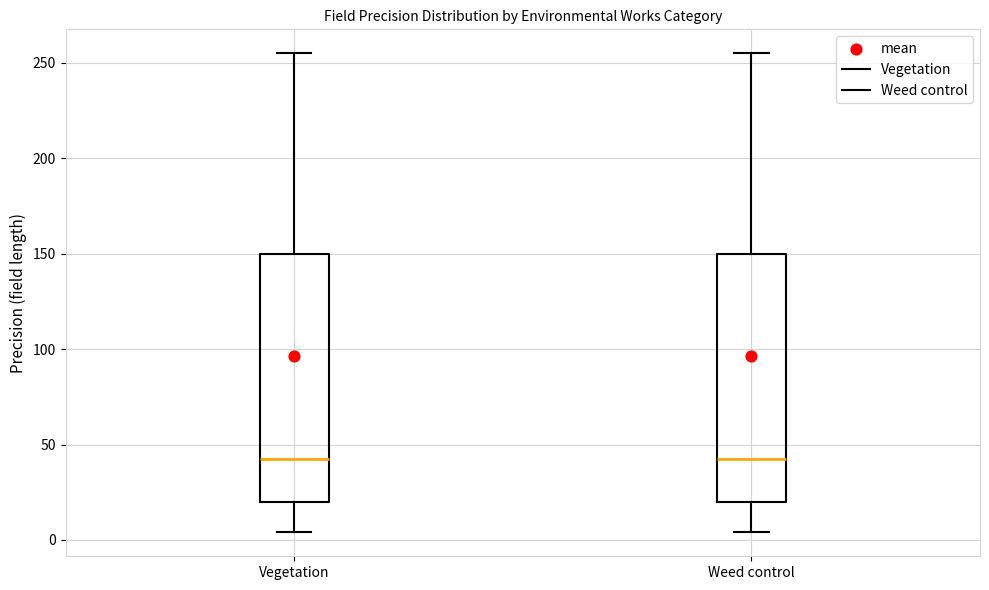

Where is the lower edge of the box for Weed control on the y-axis? The values are not printed on the chart, so give them approximately, as read against the axis.

20